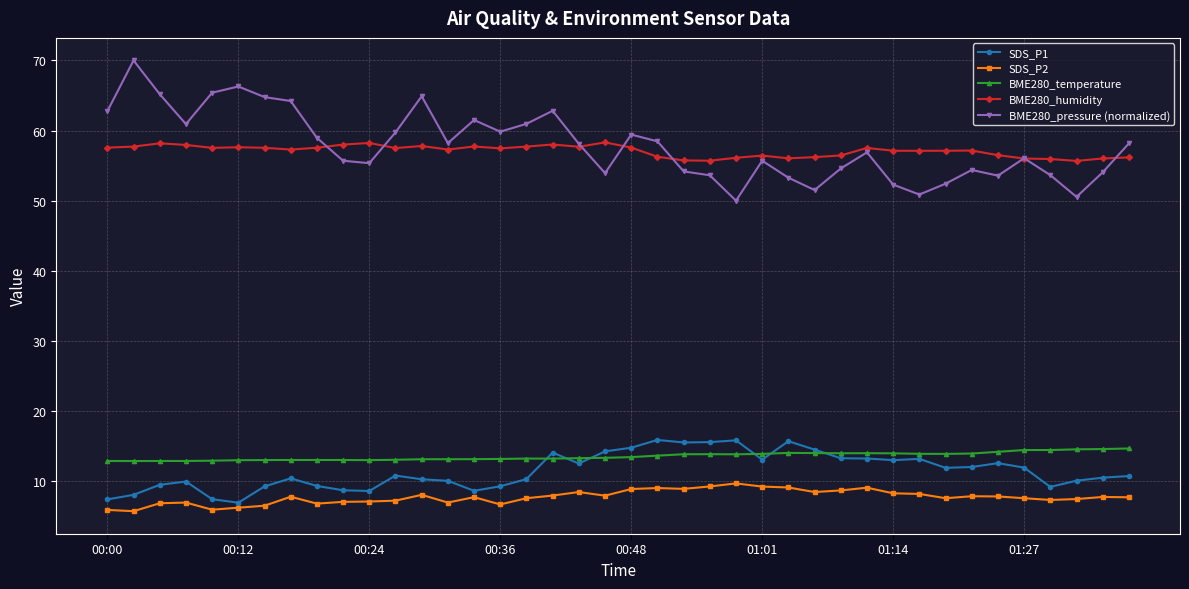

What are all the series names shown in the legend?

SDS_P1, SDS_P2, BME280_temperature, BME280_humidity, BME280_pressure (normalized)